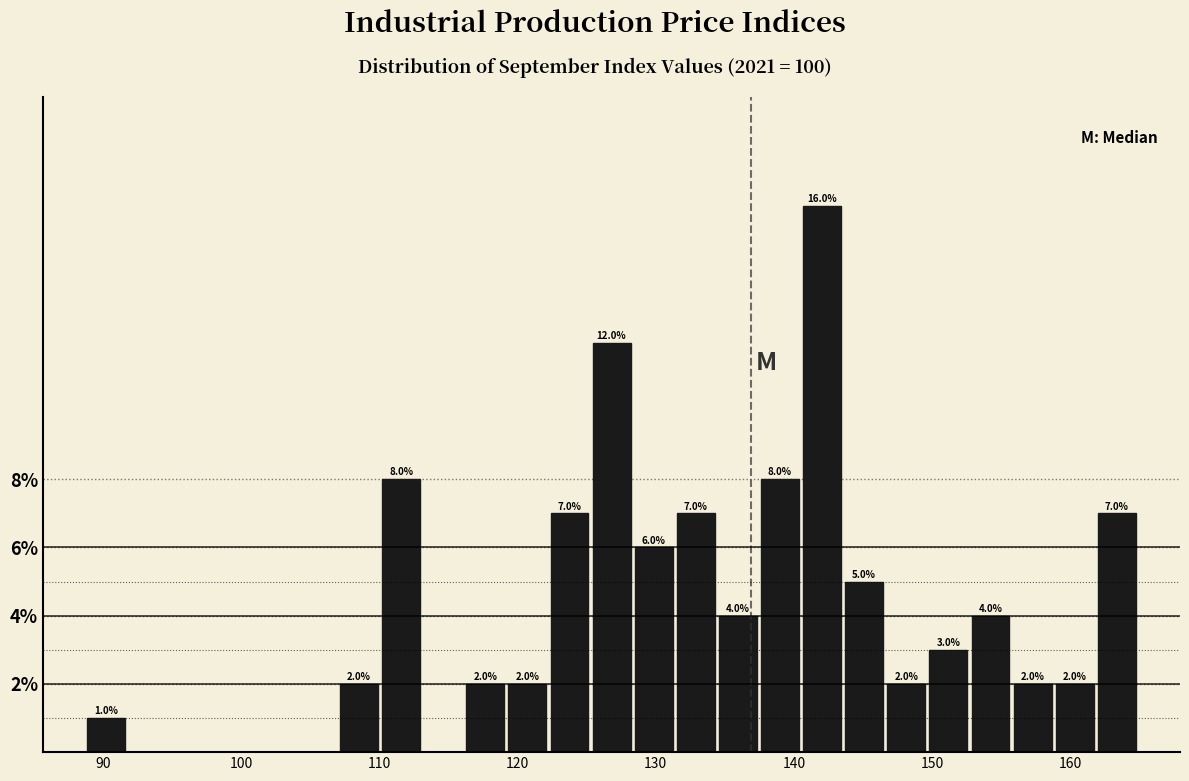

Around what value on the x-axis is the tallest bar? Give the approximate position of its centre, as read against the axis.

142